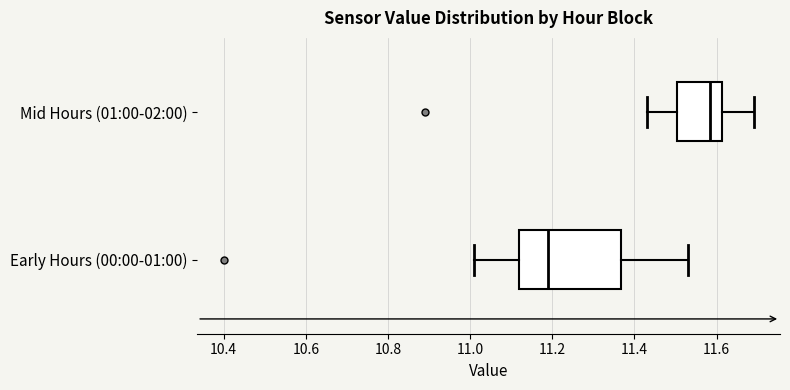

Which box has the furthest to the left median line?

Early Hours (00:00-01:00)